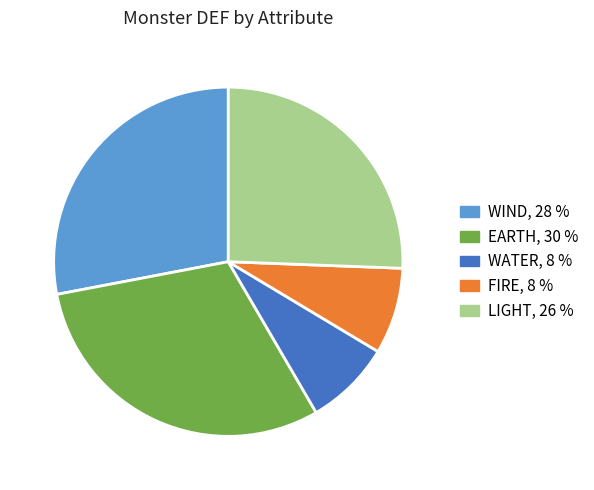

Is there a majority slice in this chart?

No